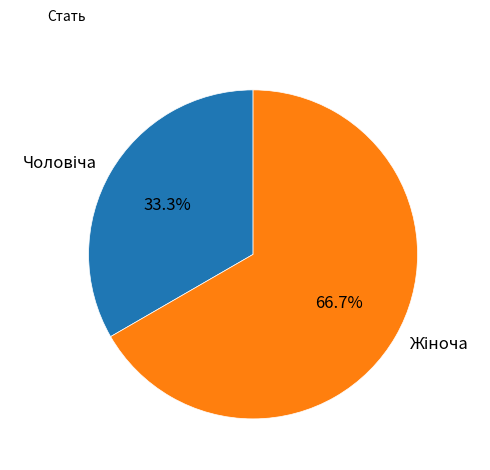

Is there a majority slice in this chart?

Yes